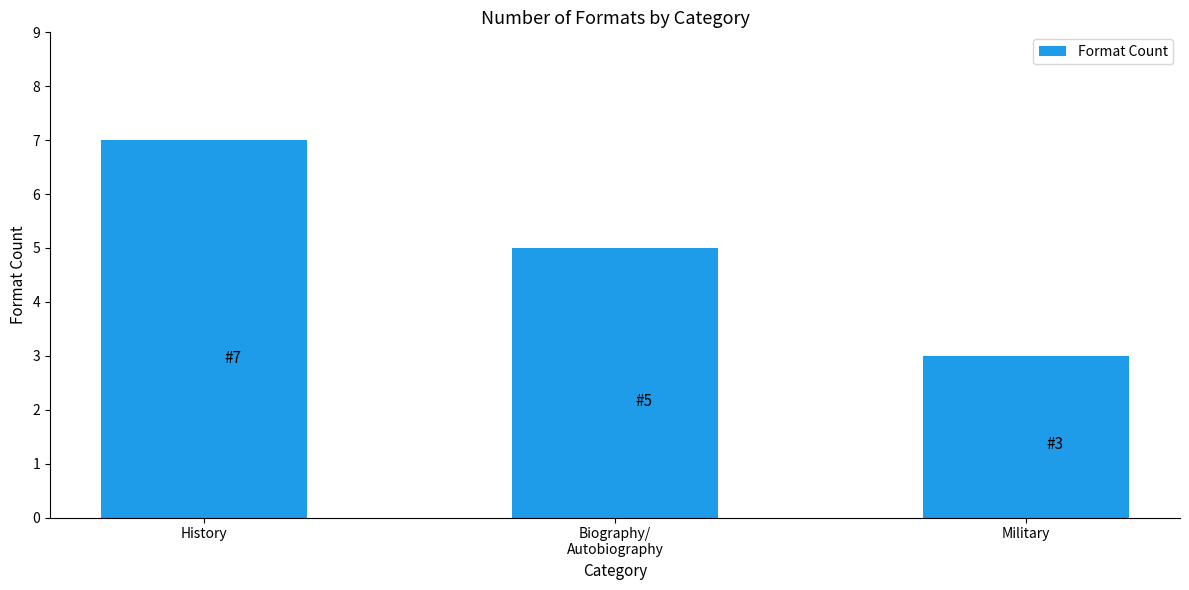

Reading left to right, list all the values displayed in this chart.

History=7	Biography/
Autobiography=5	Military=3